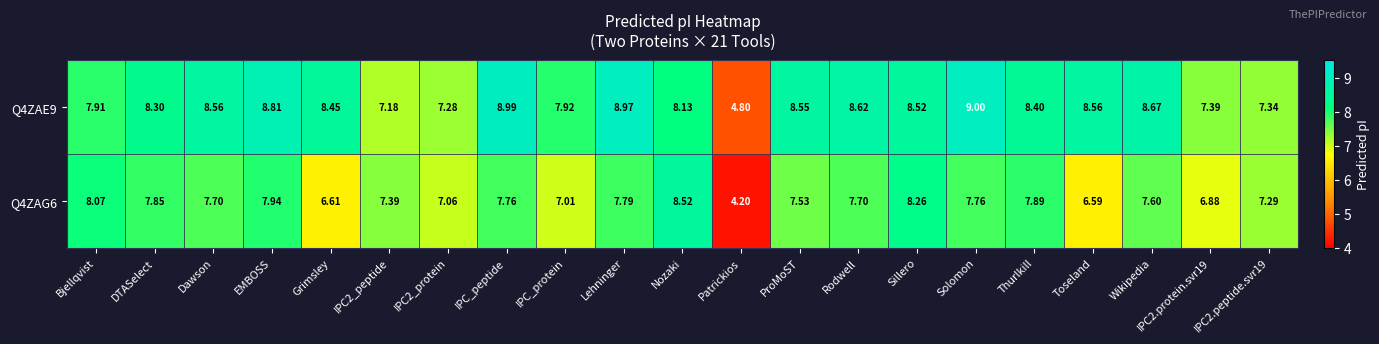

Which category has the highest value across all series?

Solomon